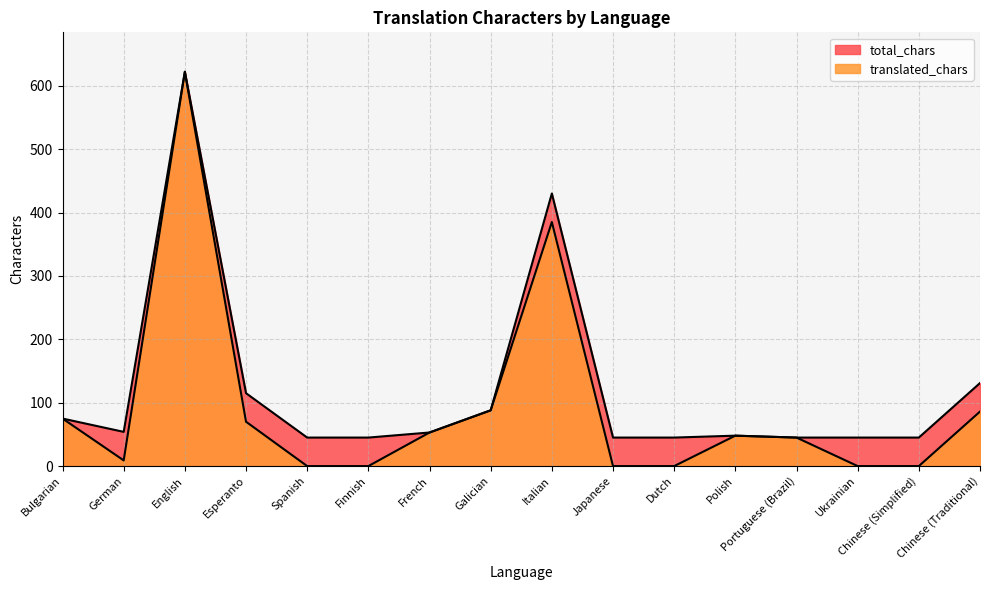

True or false: translated_chars and total_chars cross at least once.

False